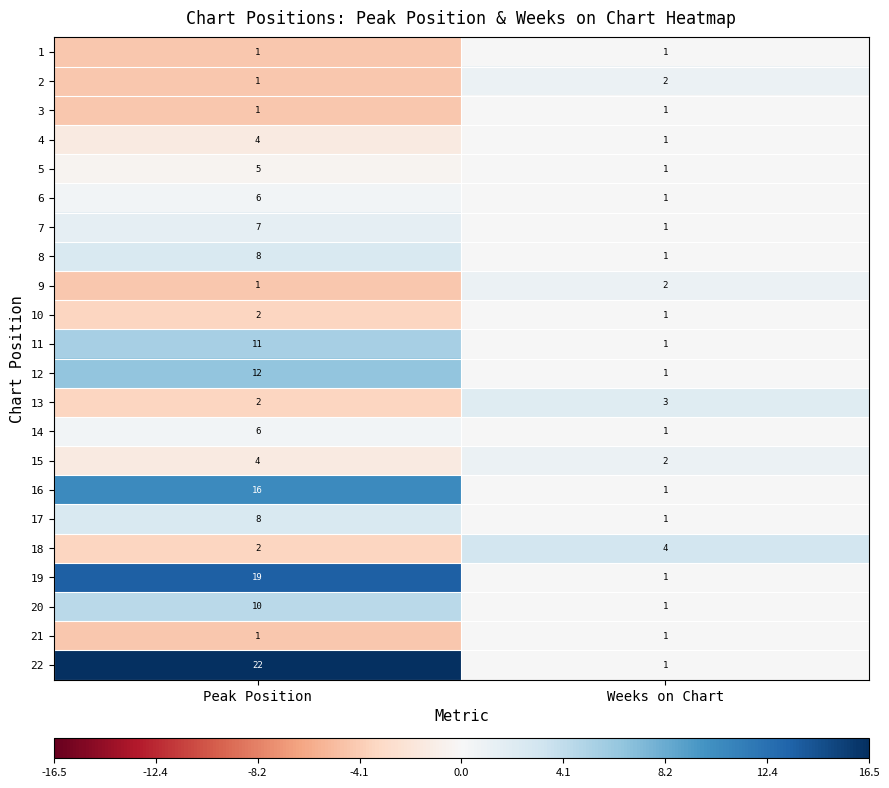

Which series changed the most between Peak Position and Weeks on Chart?

22